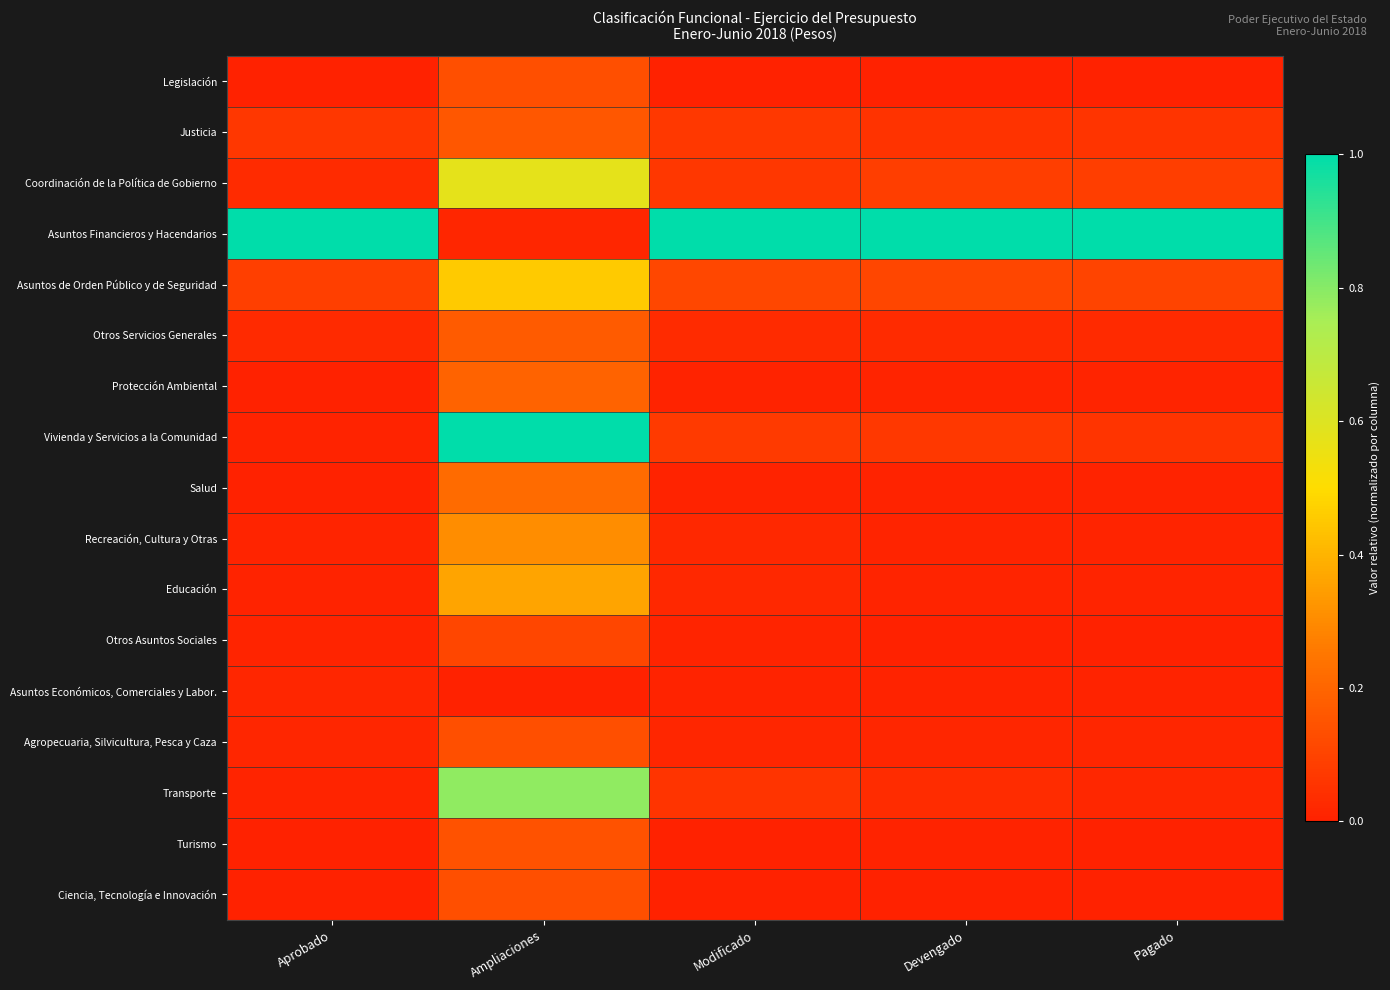

What is the maximum value shown in the chart?

1.0